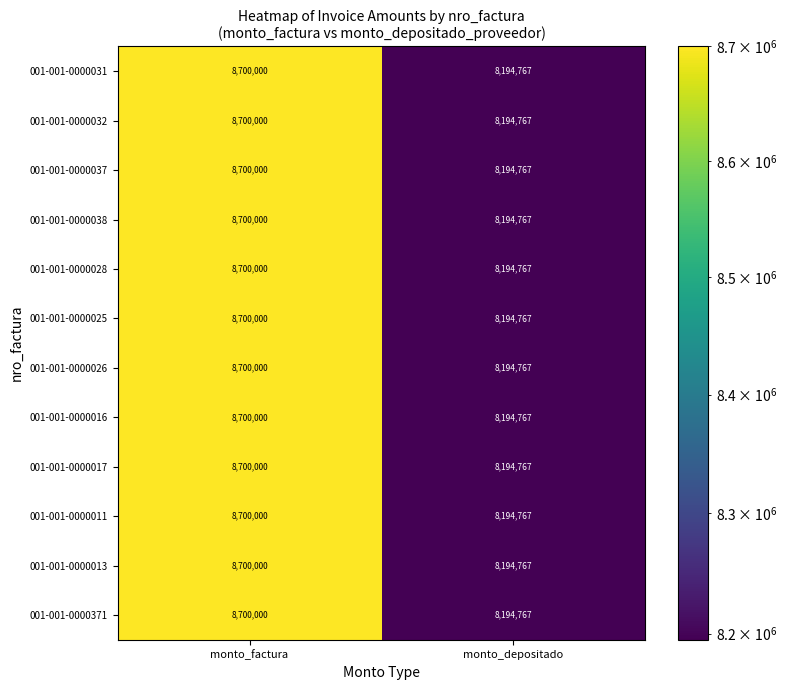

What is the minimum value shown in the chart?

8194767